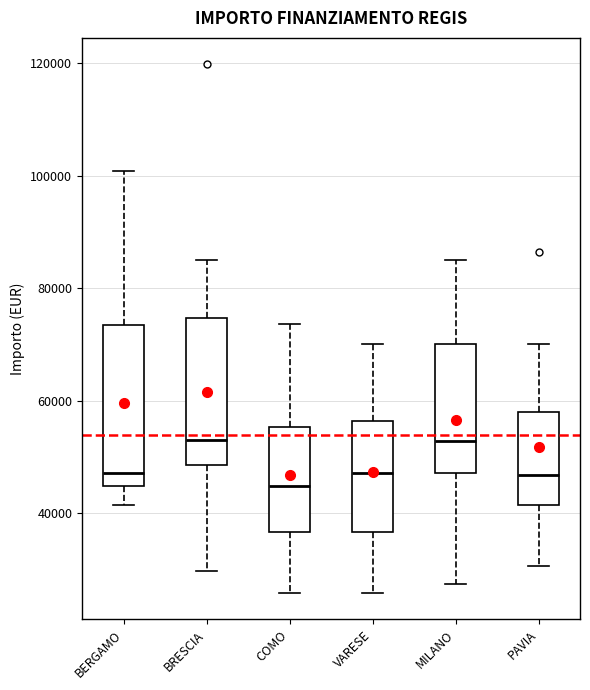

Comparing the boxes themselves (not the whiskers), which one is the tallest?

BERGAMO